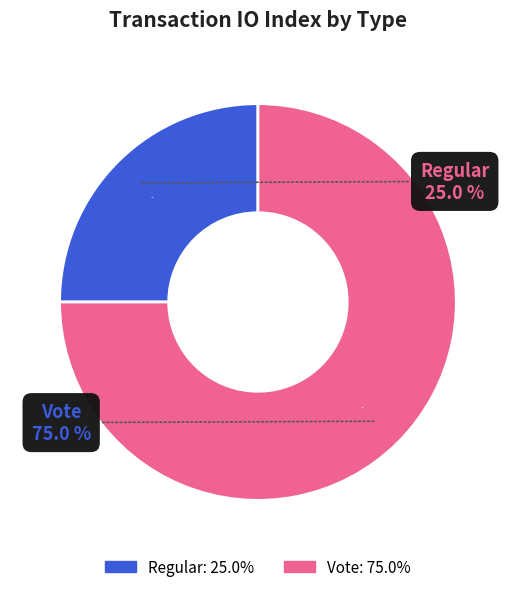

To the nearest percent, what portion does Vote represent?

75%